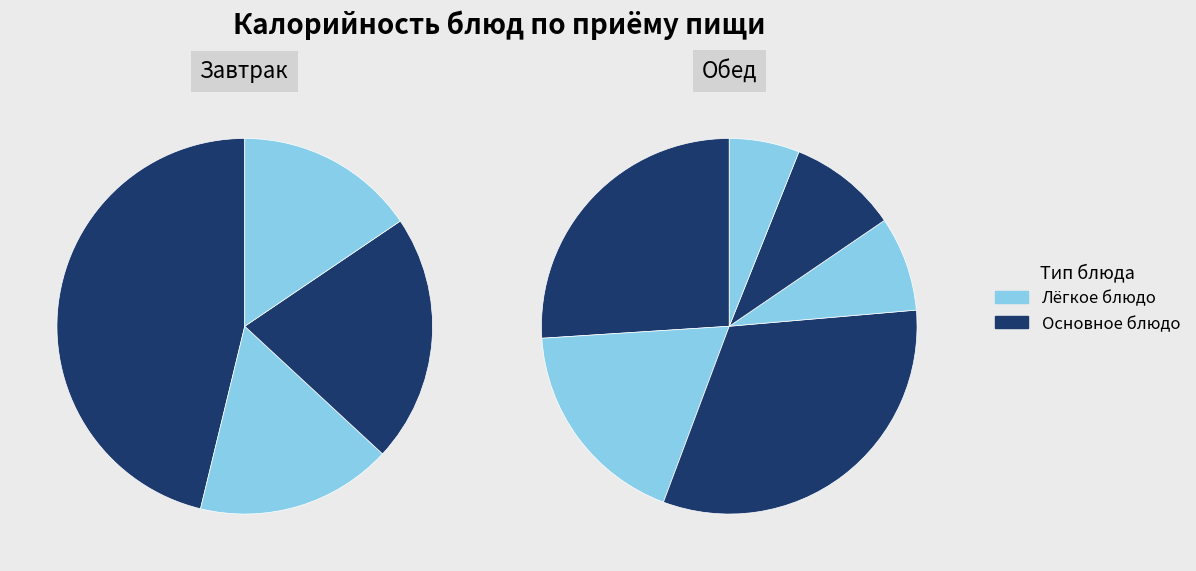

How many slices are in this pie chart?

10